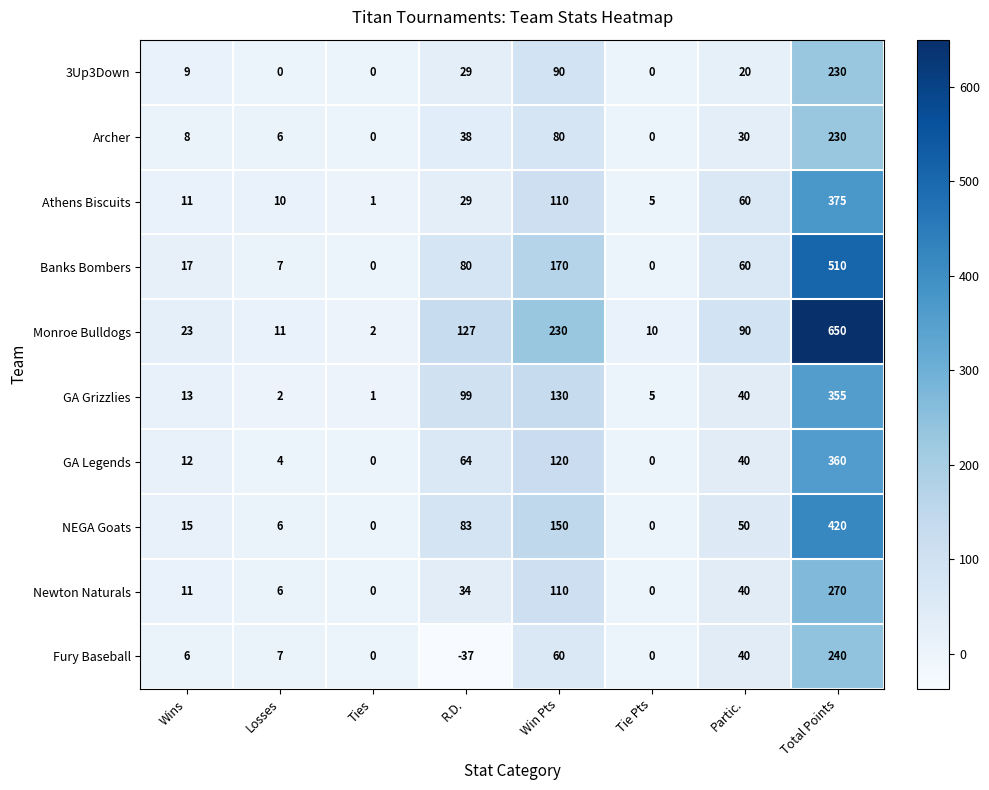

Which label corresponds to the smallest value in the chart?

R.D.